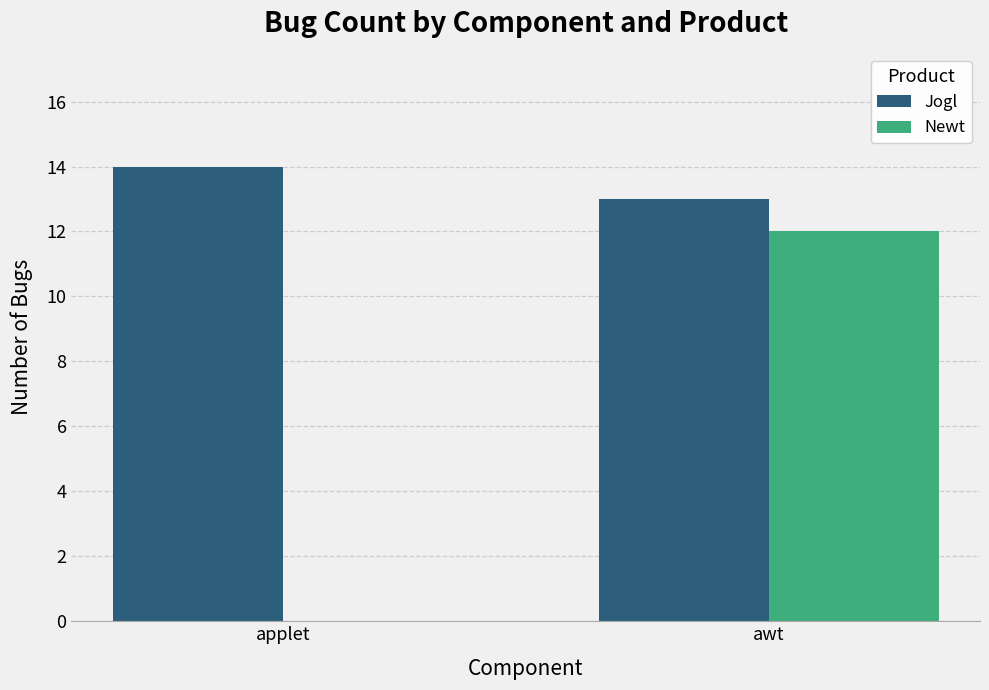

What is the maximum value for Jogl?

14